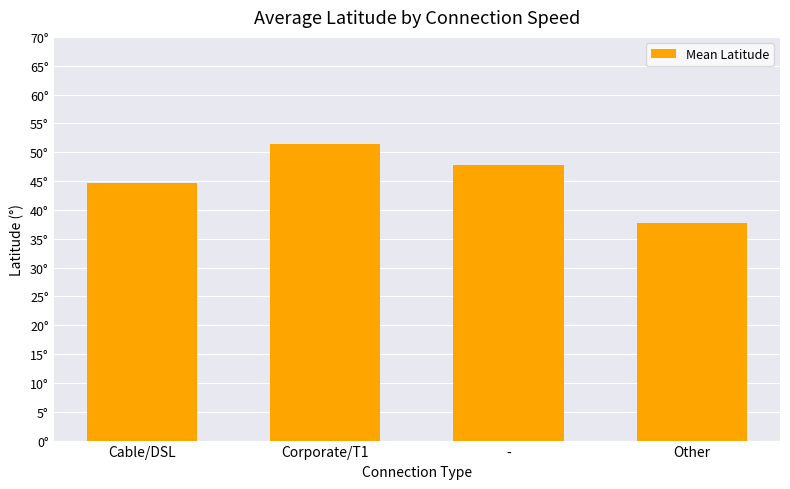

Reading left to right, list all the values displayed in this chart.

44.6	51.4	47.8	37.7